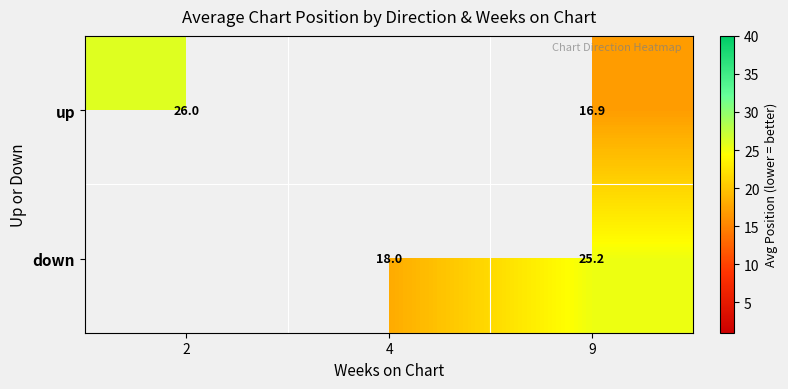

What is the spread (max minus min) of values at 9?

8.3